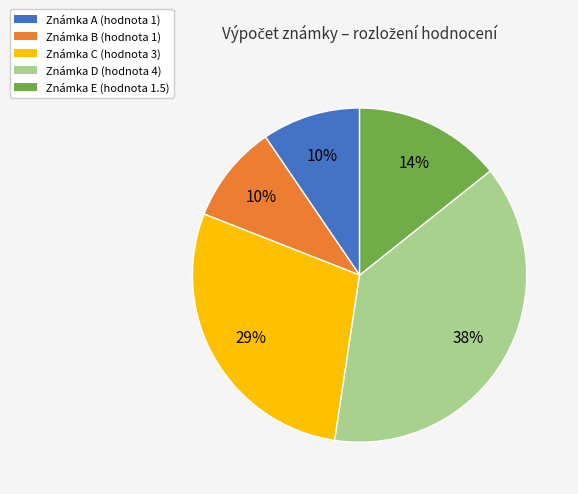

Does Známka A (hodnota 1) account for over 50% of the chart?

No